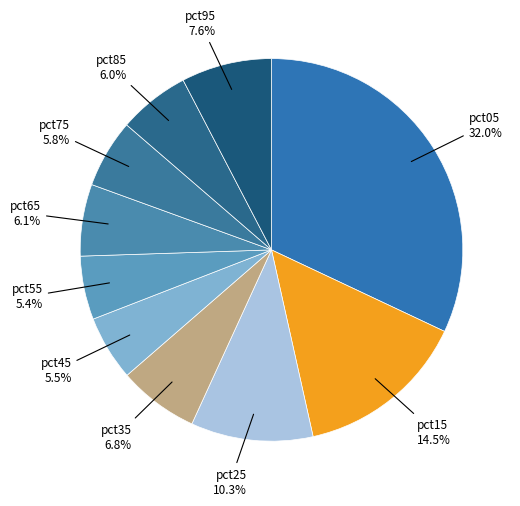

Is it true that pct95 is 1% of the pie?

False